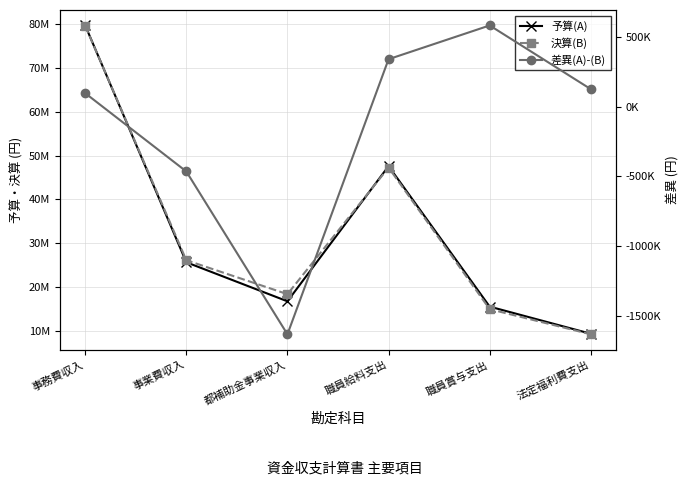

Reading right to left, extract all data points from this chart.

予算(A): 法定福利費支出=9300000	職員賞与支出=15500000	職員給料支出=47600000	都補助金事業収入=16715000	事業費収入=25634352	事務費収入=79738832
決算(B): 法定福利費支出=9175808	職員賞与支出=14920317	職員給料支出=47261733	都補助金事業収入=18343650	事業費収入=26098649	事務費収入=79643450
差異(A)-(B): 法定福利費支出=124192	職員賞与支出=579683	職員給料支出=338267	都補助金事業収入=-1628650	事業費収入=-464297	事務費収入=95382